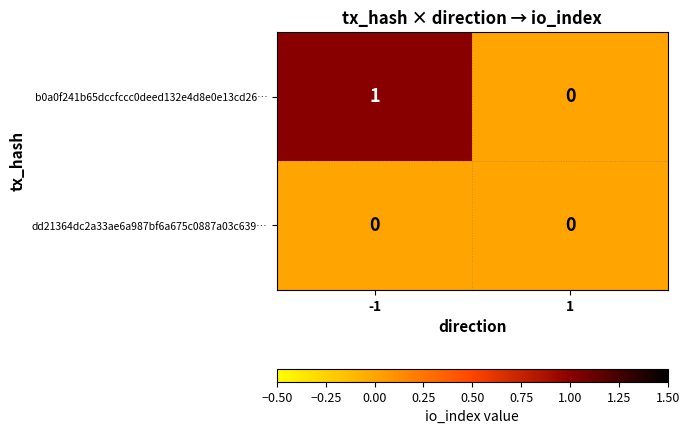

The dd21364dc2a33ae6a987bf6a675c0887a03c639… series shows 0 at 1. True or false?

True